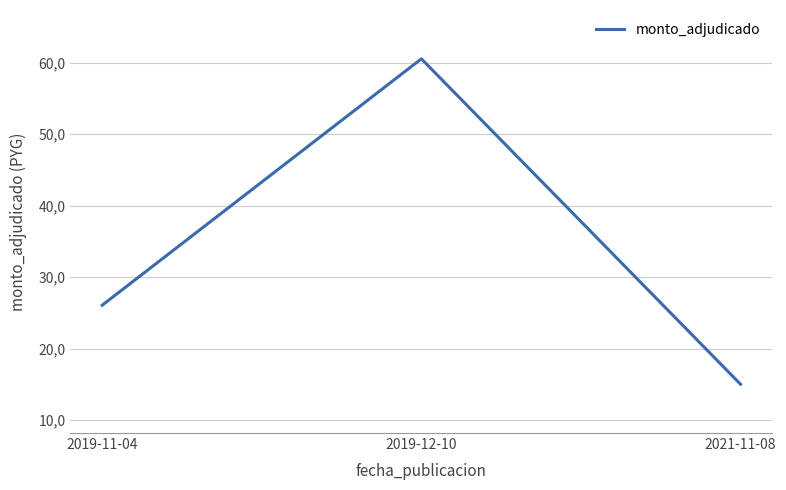

Between 2019-12-10 and 2019-11-04, which is larger?

2019-12-10